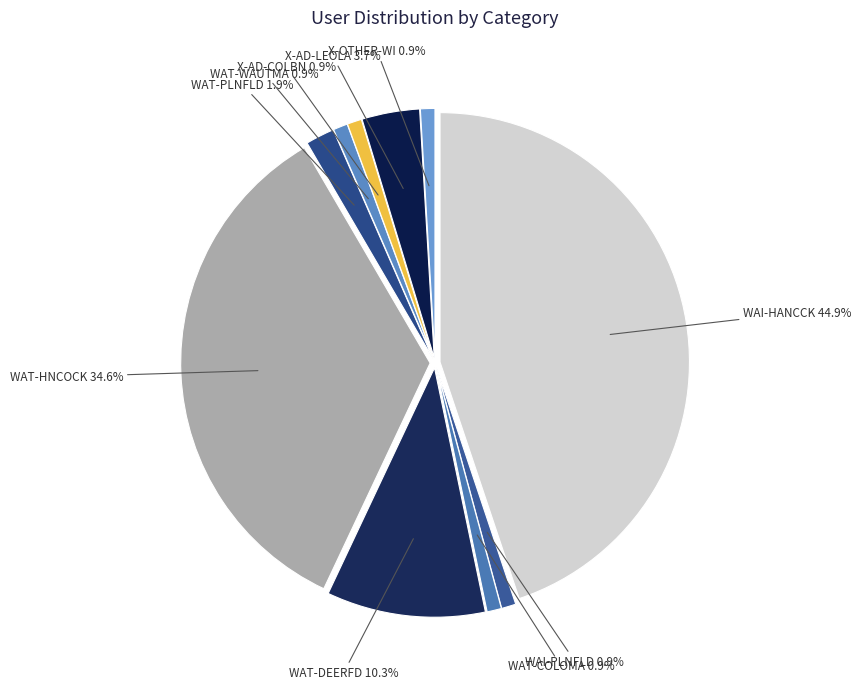

Between WAT-HNCOCK and WAT-COLOMA, which is larger?

WAT-HNCOCK